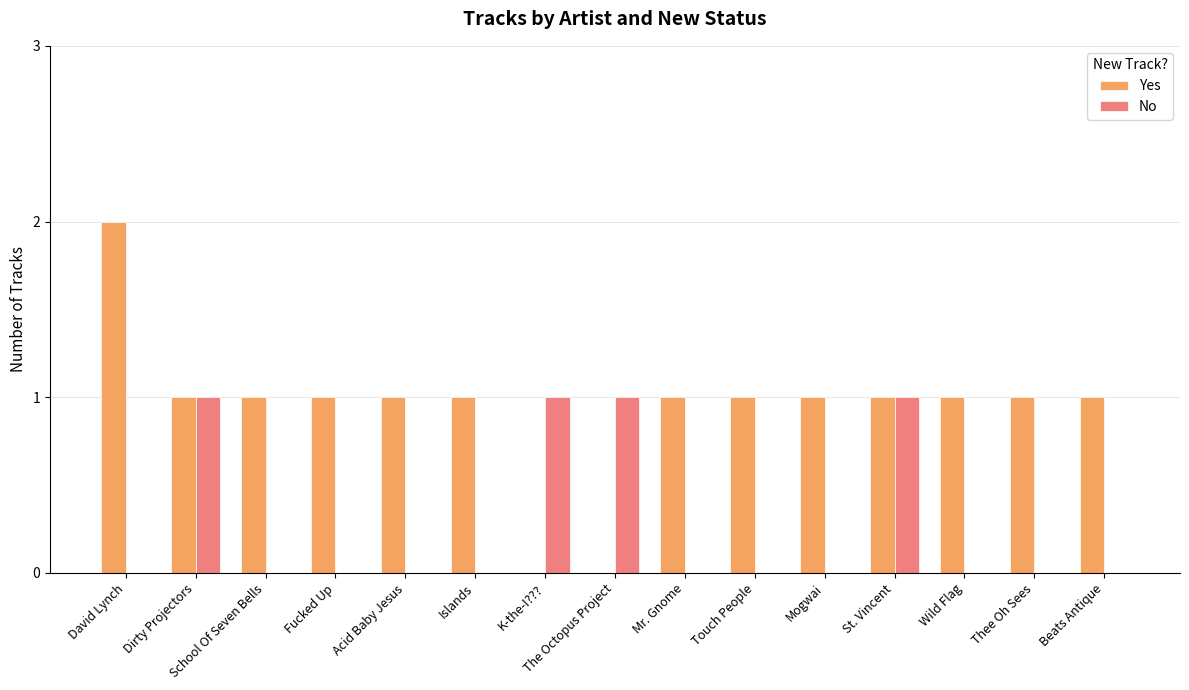

Where does the Yes series first go above 1?

David Lynch